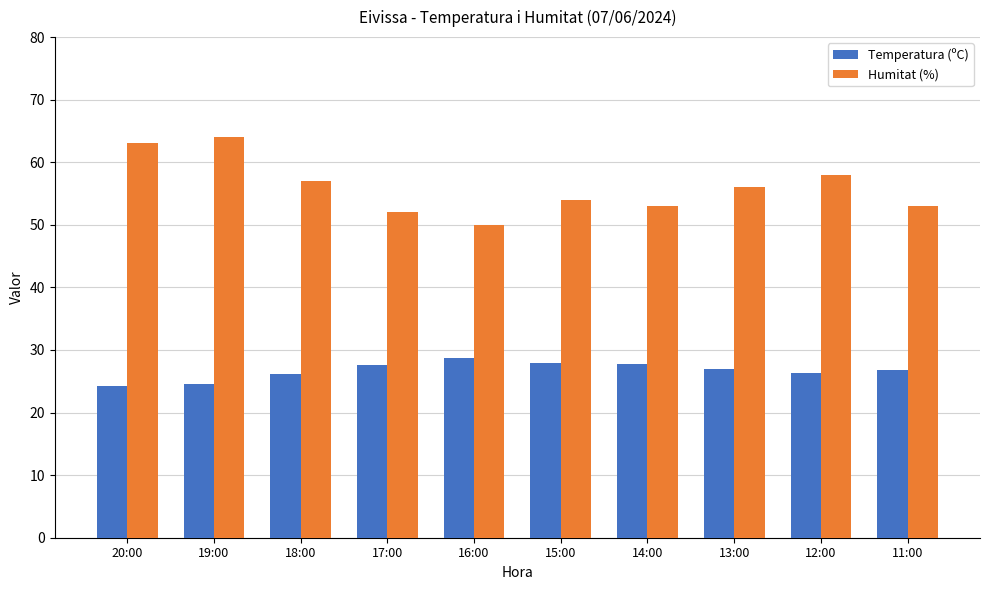

What is the total value across all series at 13:00?

83.0